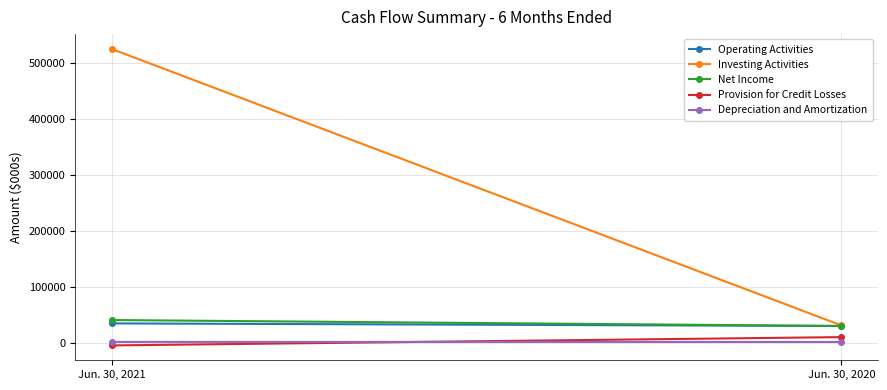

List the series in order of their peak value, lowest first.

Depreciation and Amortization, Provision for Credit Losses, Operating Activities, Net Income, Investing Activities